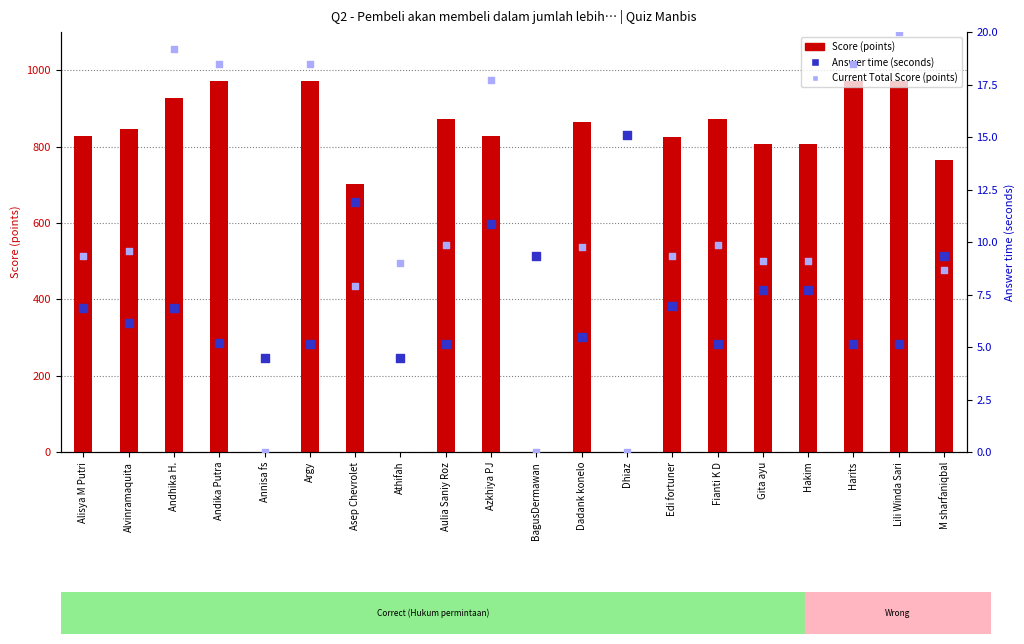

What are all the series names shown in the legend?

Score (points), Answer time (seconds), Current Total Score (points)